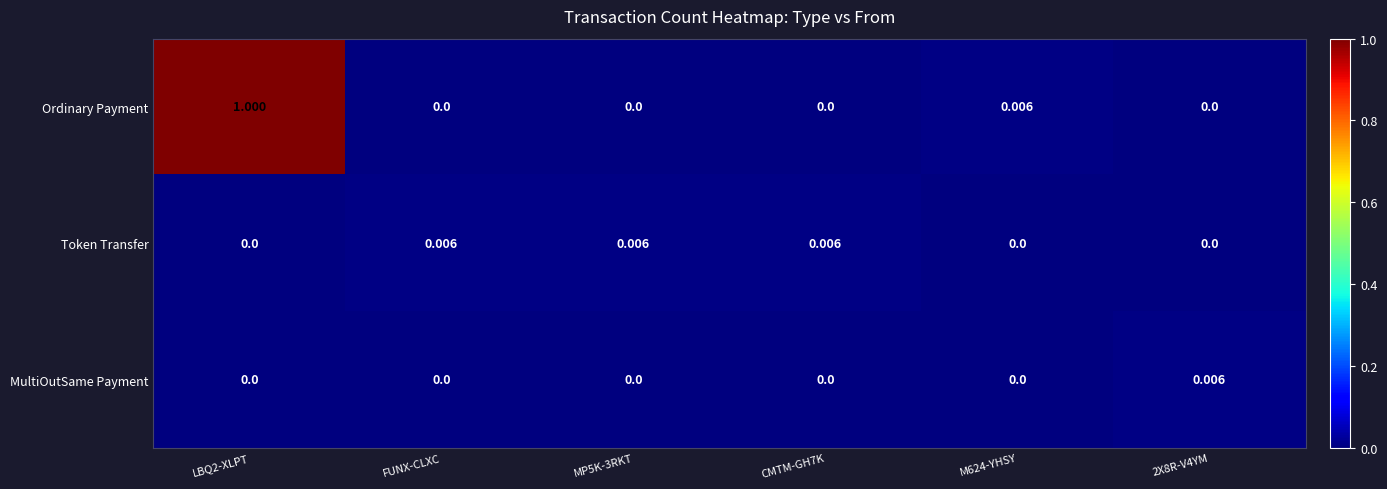

Which series has the widest spread of values?

Ordinary Payment